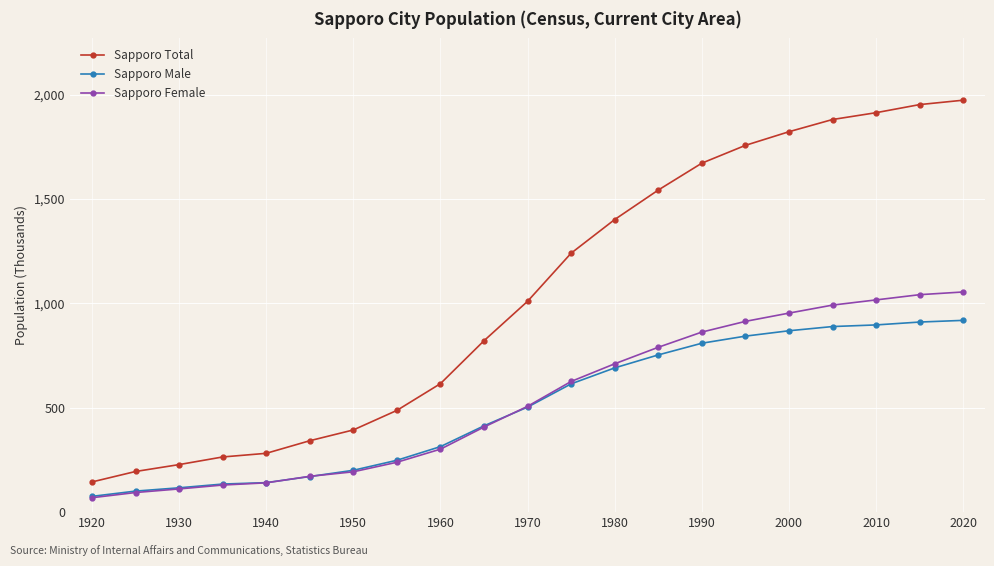

What is the highest value of the Sapporo Male series?

918.7